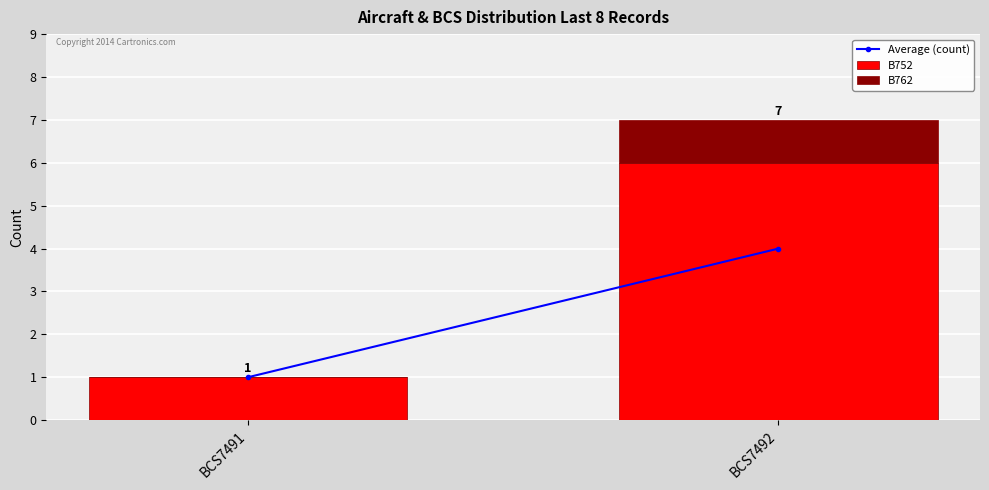

At which label is B752 closest to 3?

BCS7491